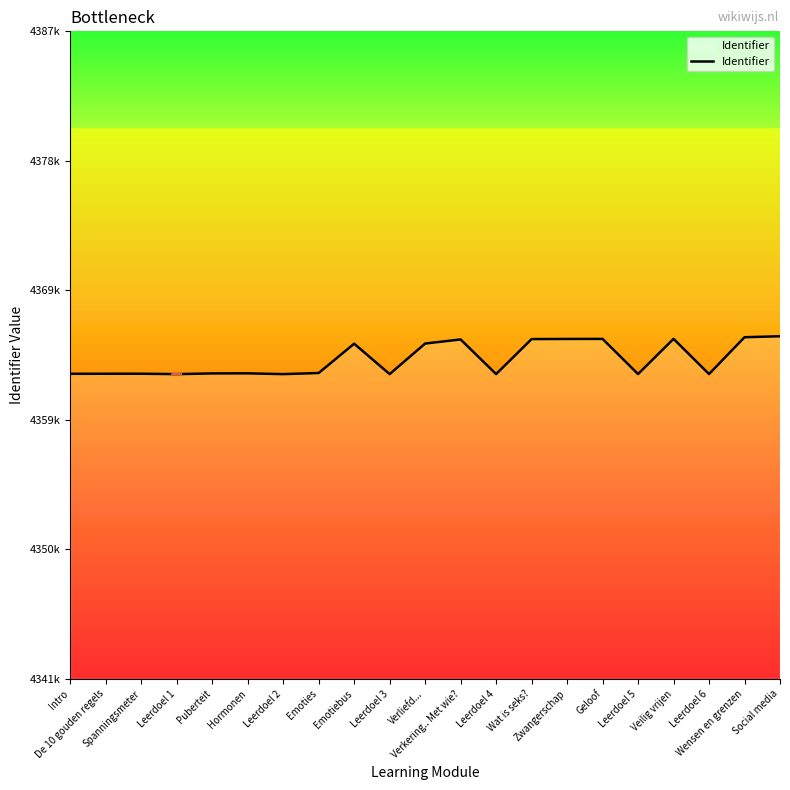

Does the chart have visible grid lines?

No